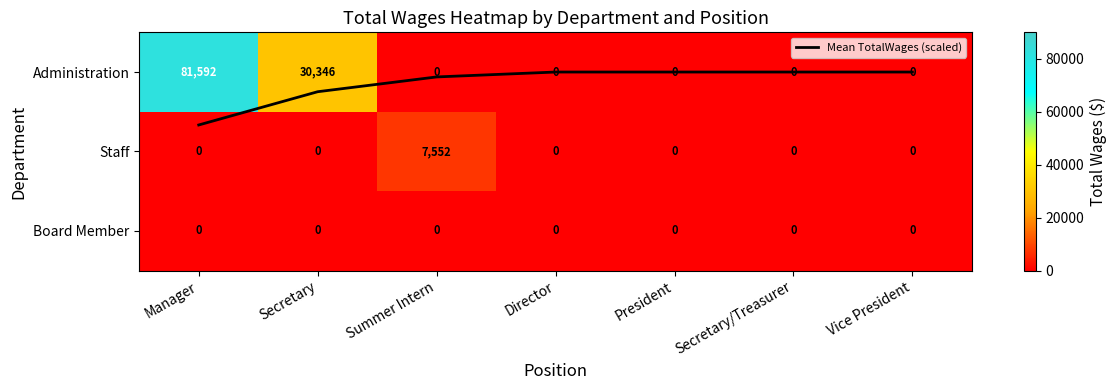

True or false: Board Member has a value of 0.0 at Director.

True